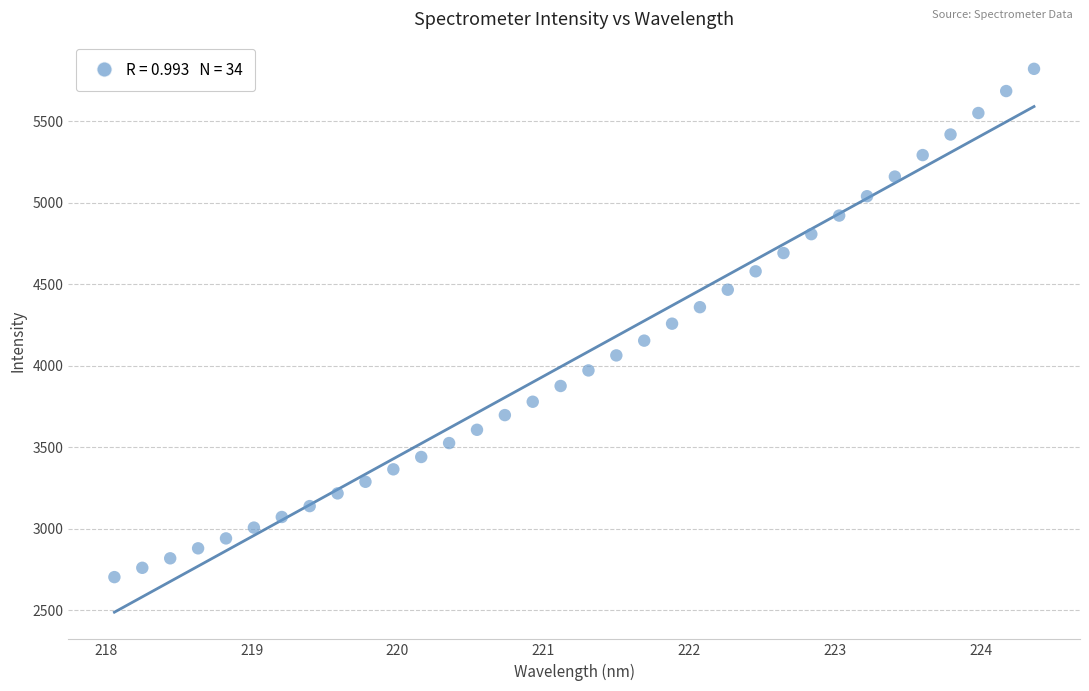

What is the range of X values (max minus min)?

6.3